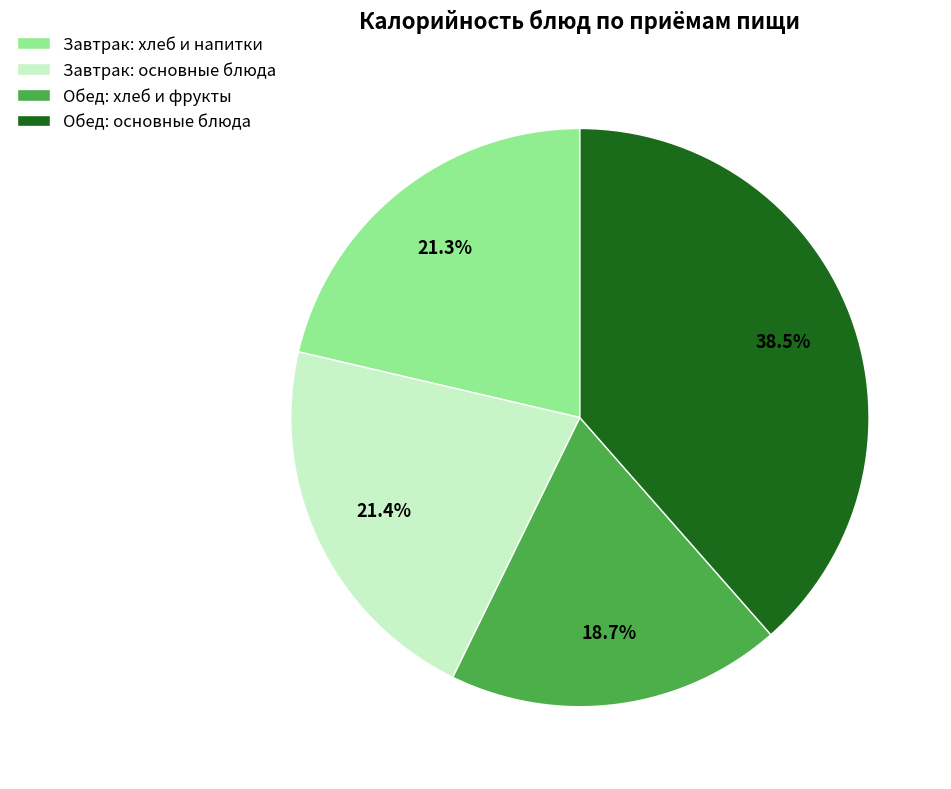

Is there any slice that represents more than half of the pie?

No